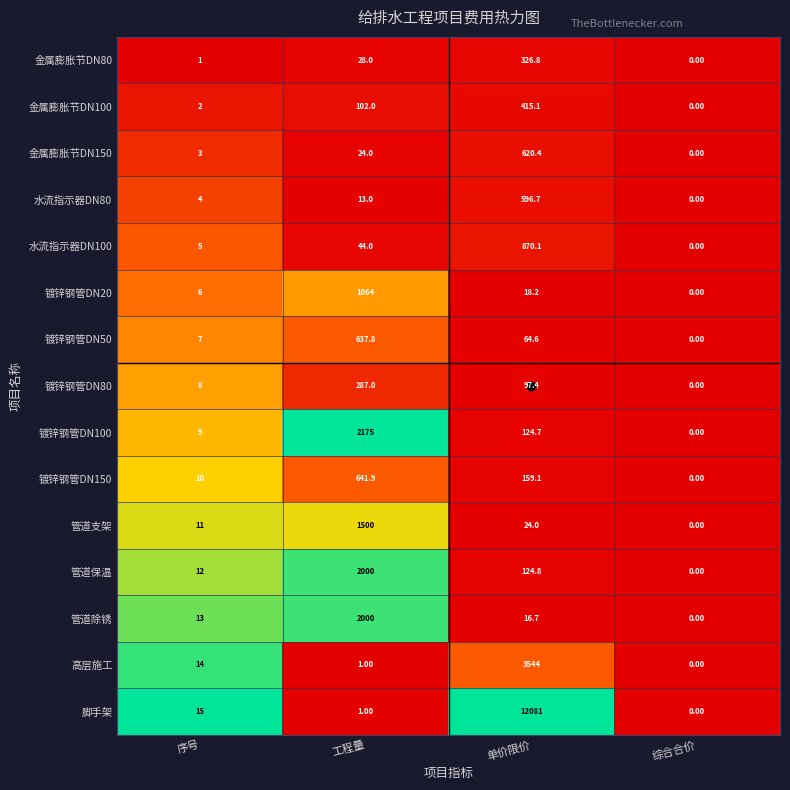

Which series has the widest spread of values?

脚手架